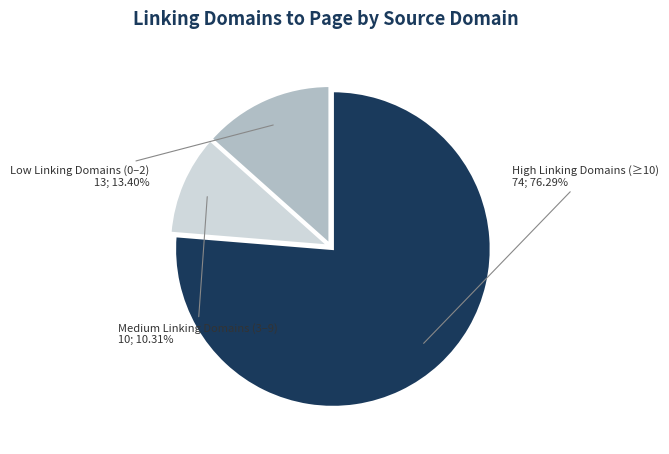

To the nearest percent, what is the difference between the largest and smallest slice percentages?

66%